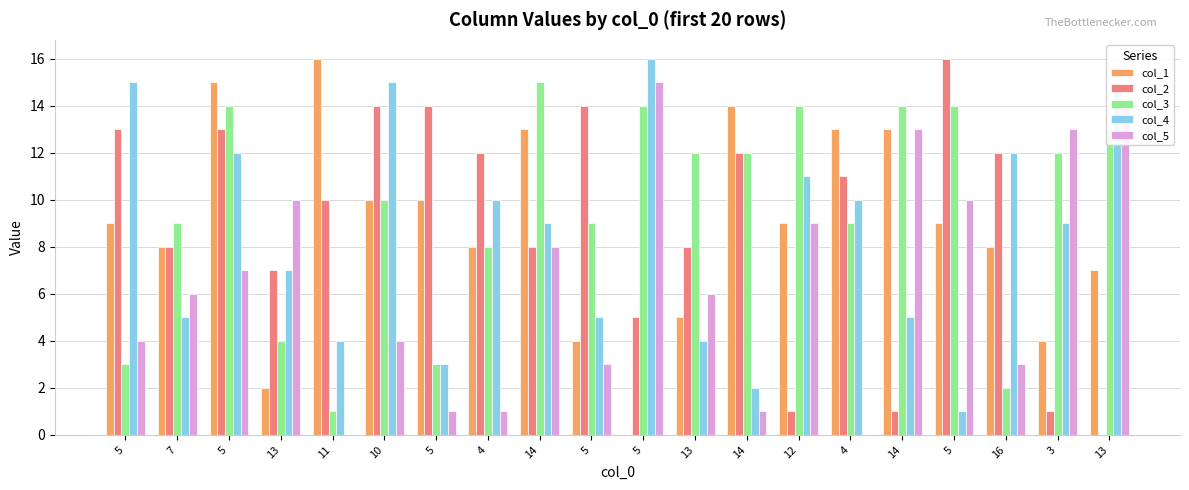

How many distinct data groups are displayed?

5